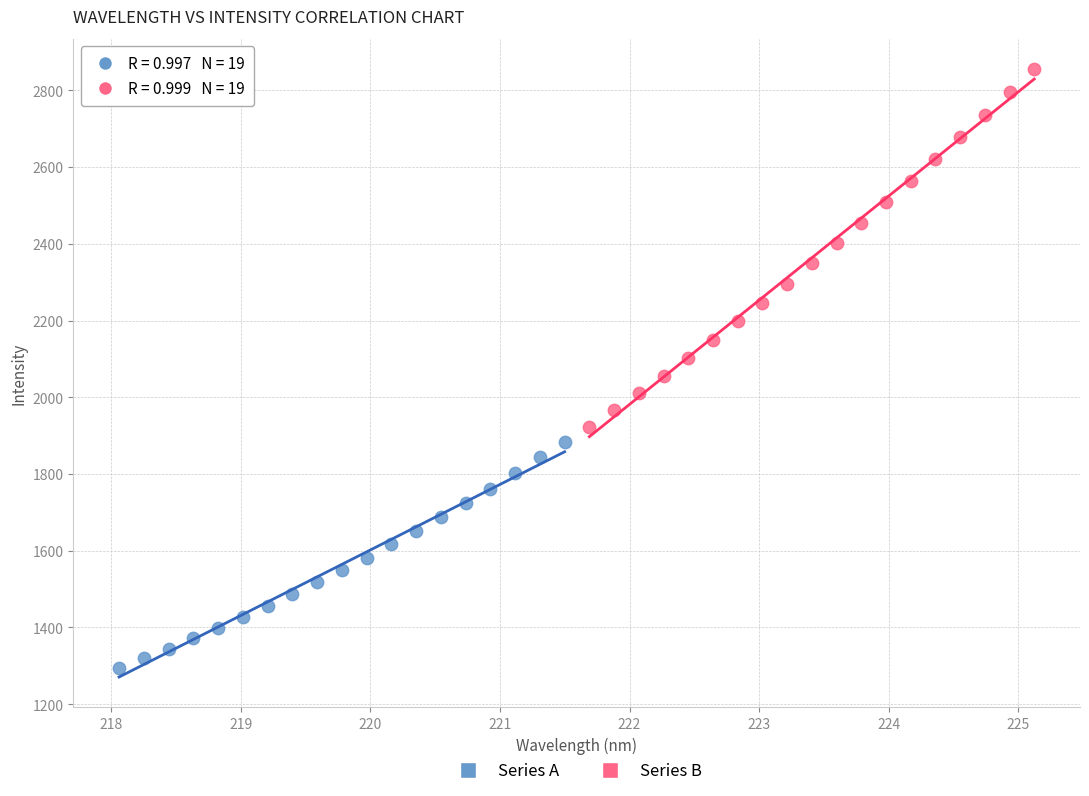

Which series has the widest spread of Y values?

Series B